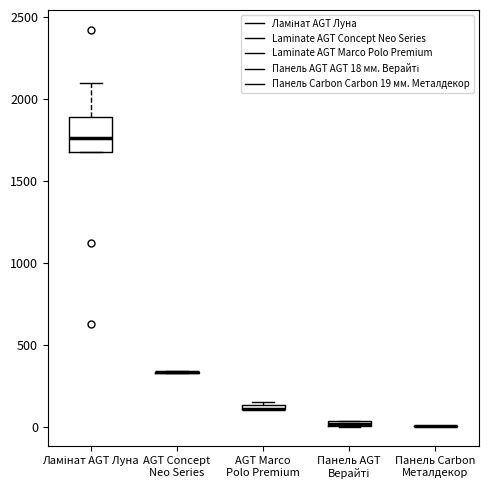

Comparing the boxes themselves (not the whiskers), which one is the tallest?

Ламінат AGT Луна